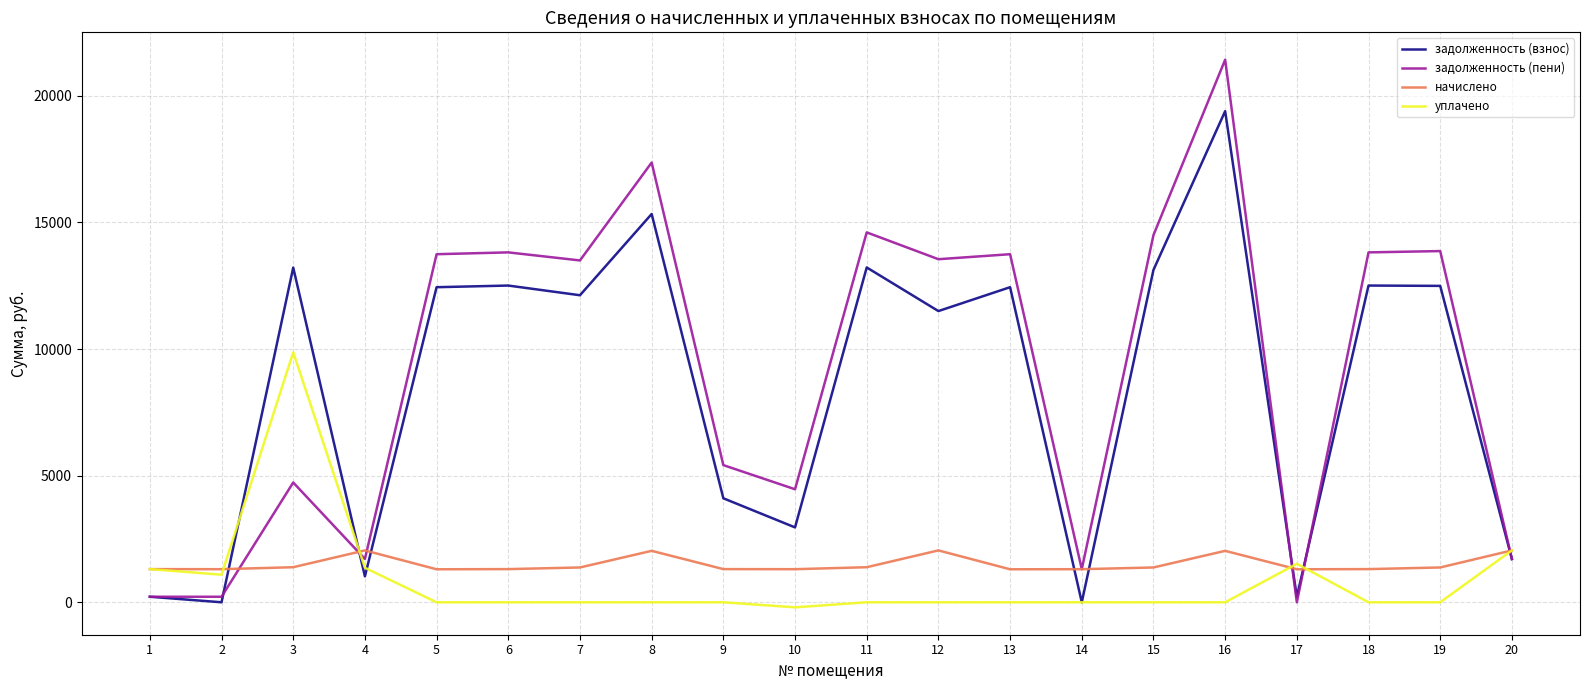

Where is the first local maximum for задолженность (пени)?

3